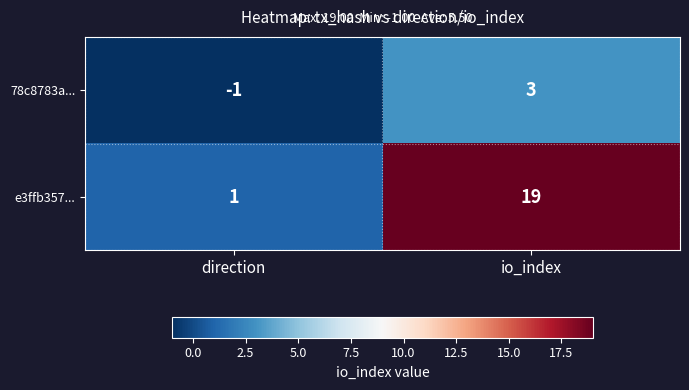

How many values in 78c8783a... are below zero?

1